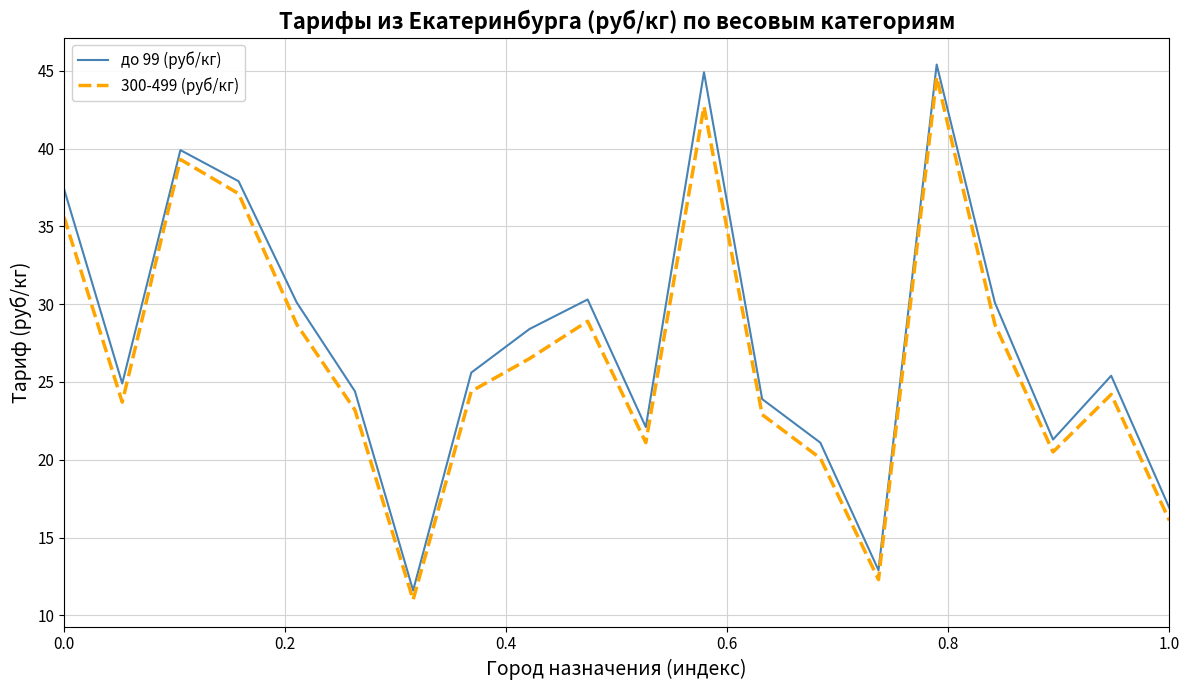

What is the difference between the maximum and minimum values in the 300-499 (руб/кг) series?

33.6